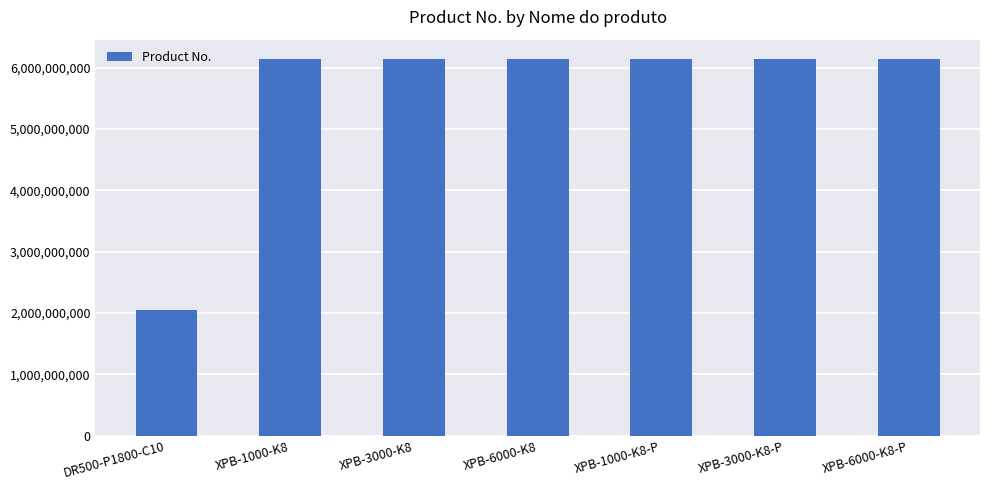

Count the number of categories in the chart.

7